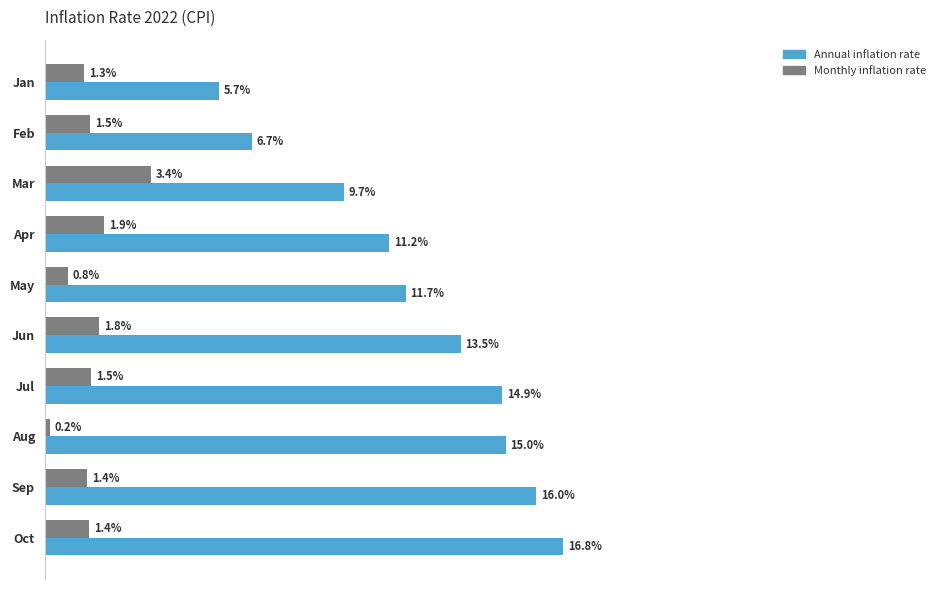

At which label is Annual inflation rate closest to 11?

Apr